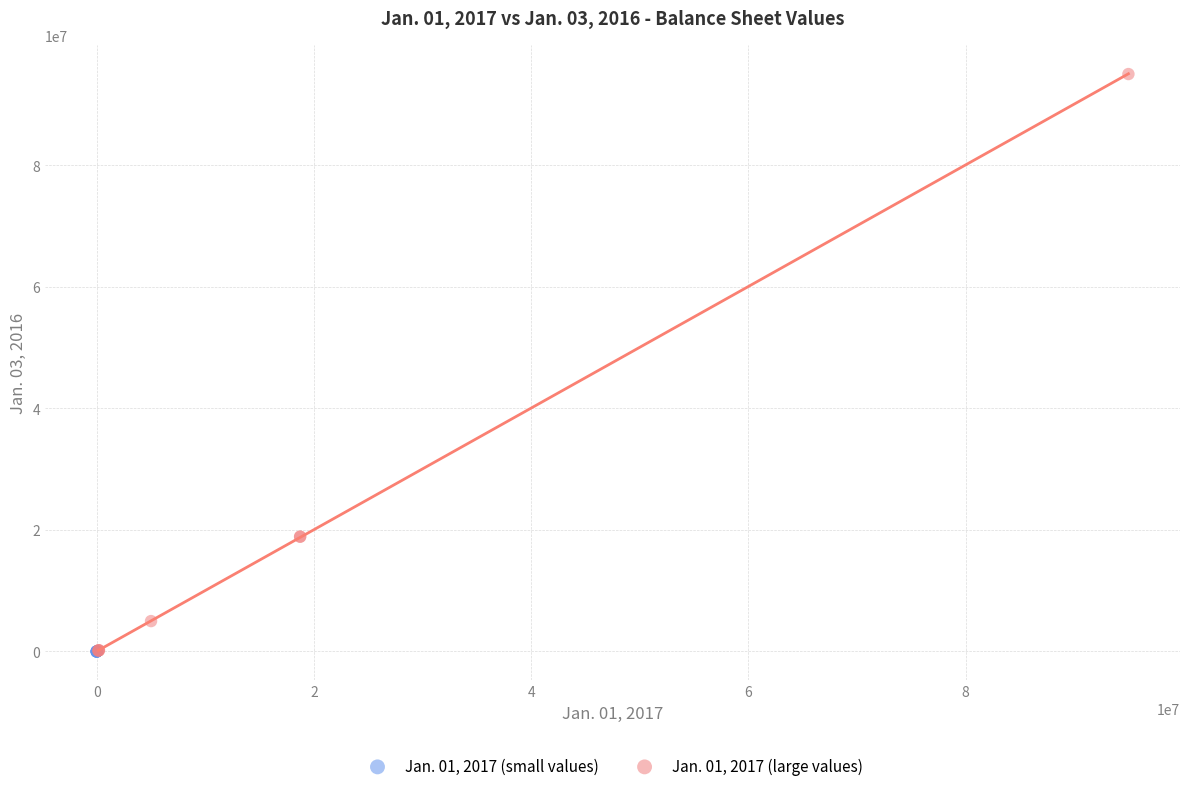

Which series has the widest spread of Y values?

Jan. 01, 2017 (large values)